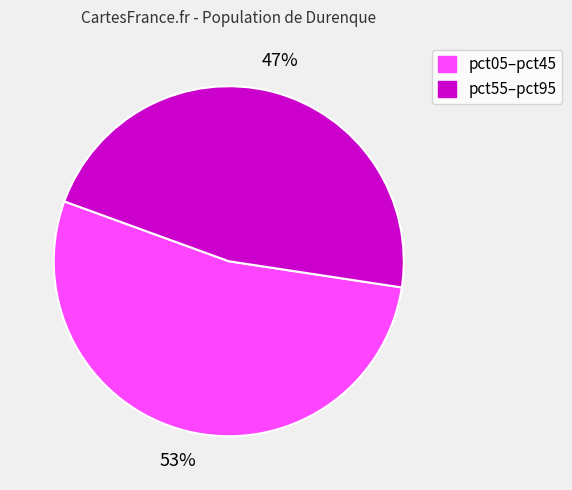

Is there a majority slice in this chart?

Yes